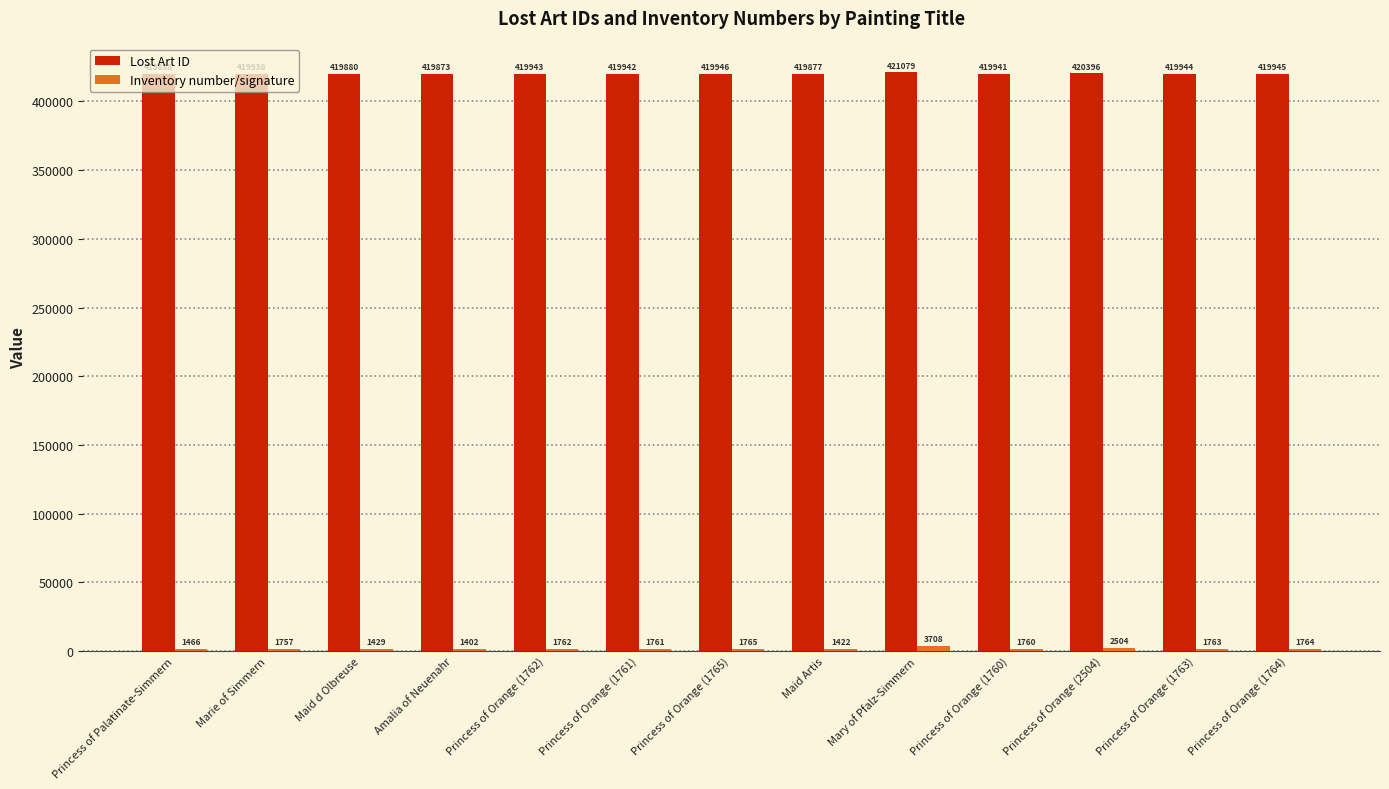

What is the difference between the Lost Art ID values at Maid Artis and Princess of Palatinate-Simmern?

11